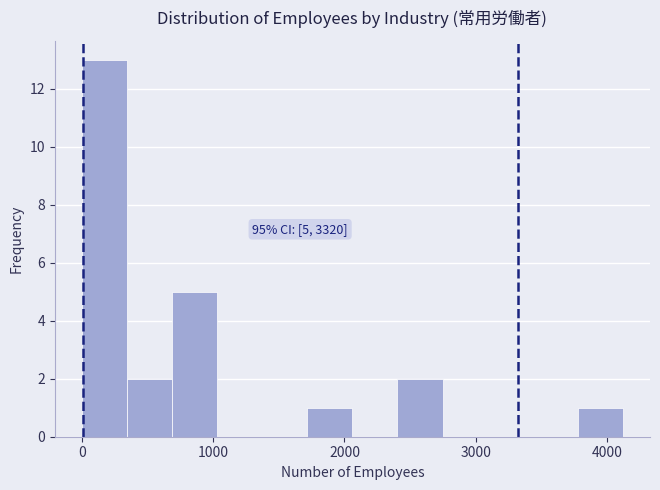

Read against the x-axis, roughly where is the centre of the tallest bar?

200